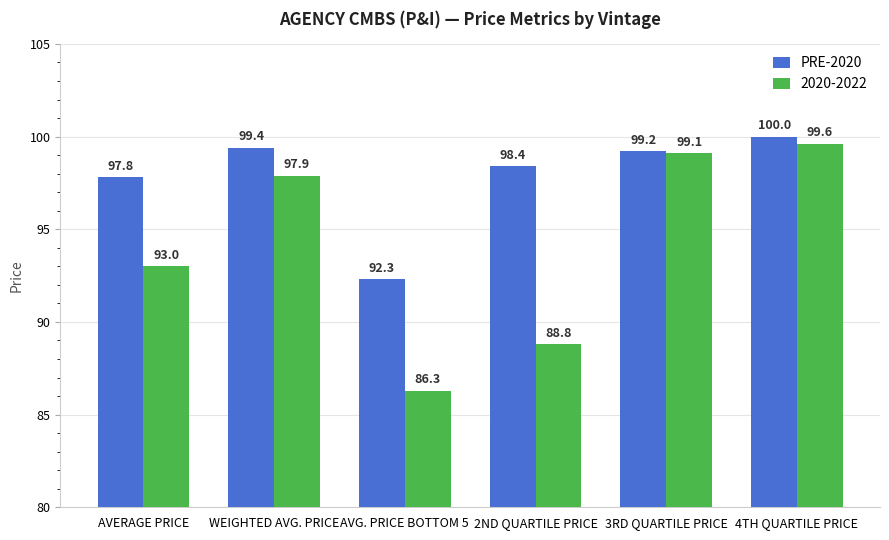

Is it true that PRE-2020 equals 60.9 at 3RD QUARTILE PRICE?

False